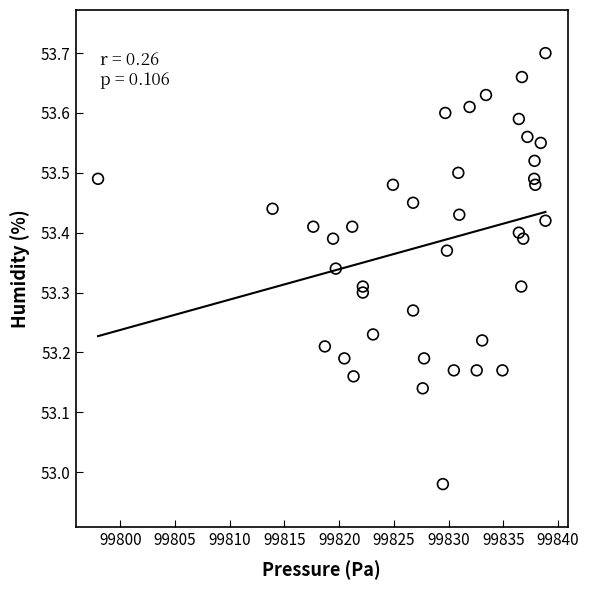

What is the range of Y values (max minus min)?

0.7